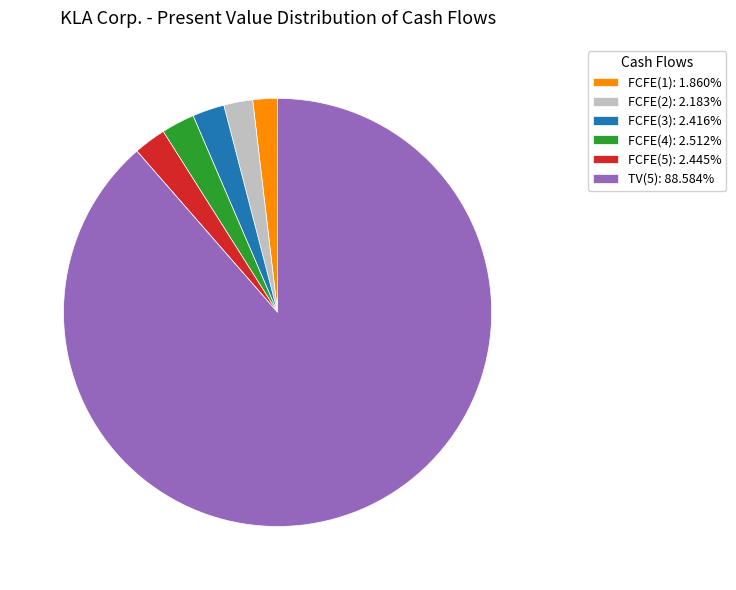

What is the ratio of the value at FCFE(5): 2.445% to the value at FCFE(3): 2.416%?

1.0